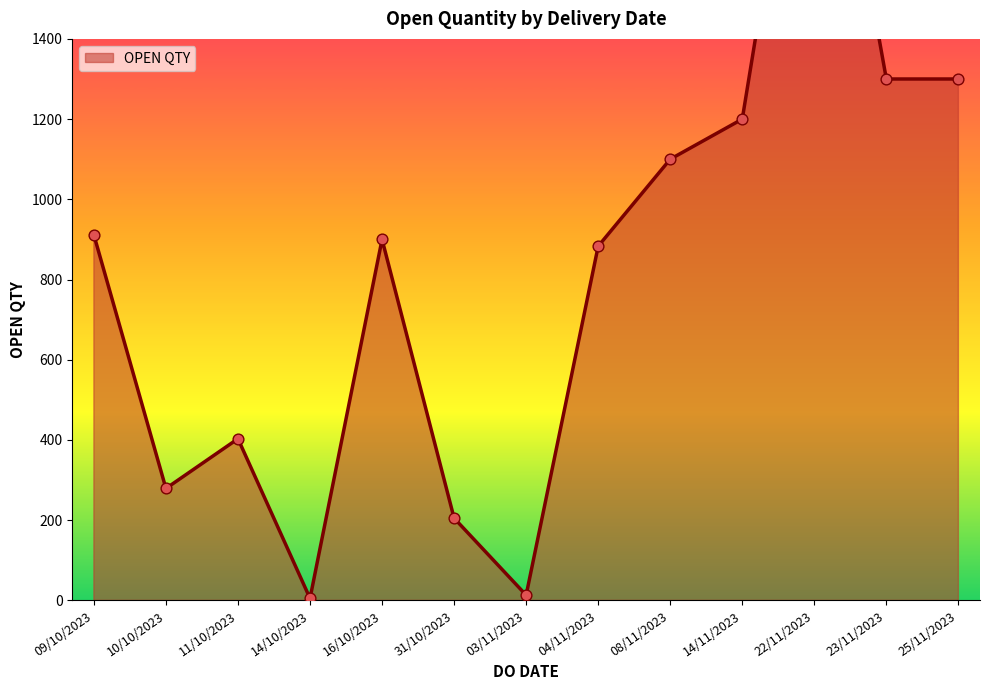

What is the ratio of the value at 23/11/2023 to the value at 04/11/2023?

1.5